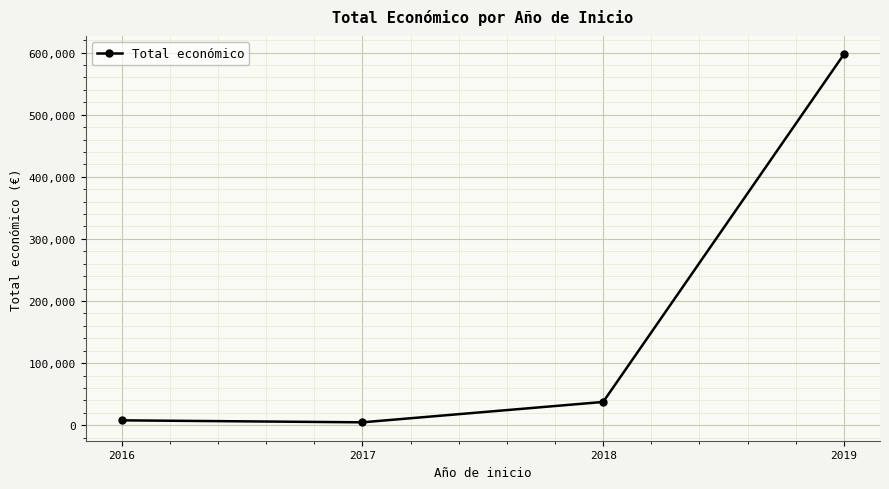

At which category does the data reach its first local valley?

2017